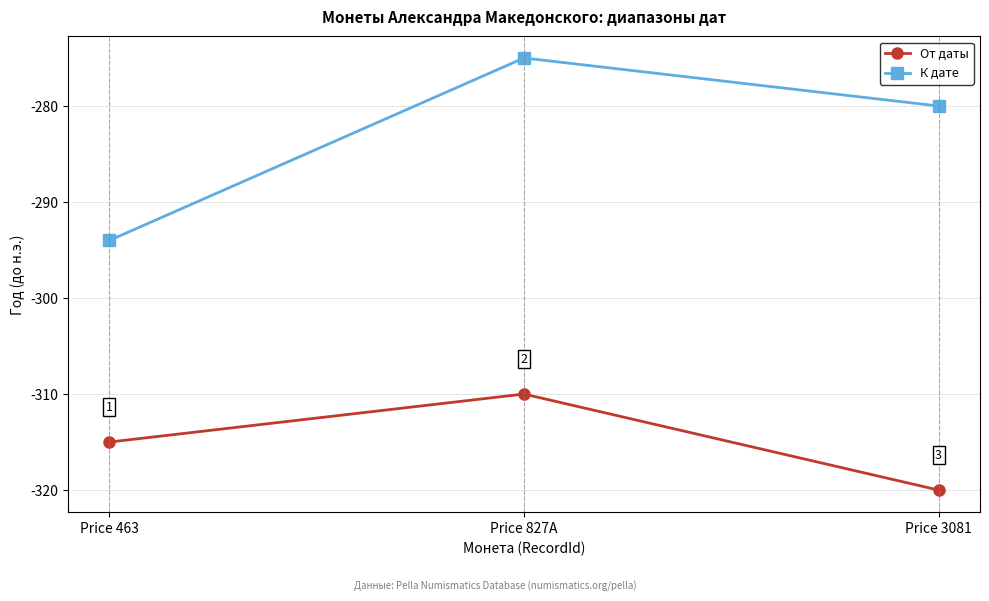

What is the difference between the highest and lowest values at Price 463?

21